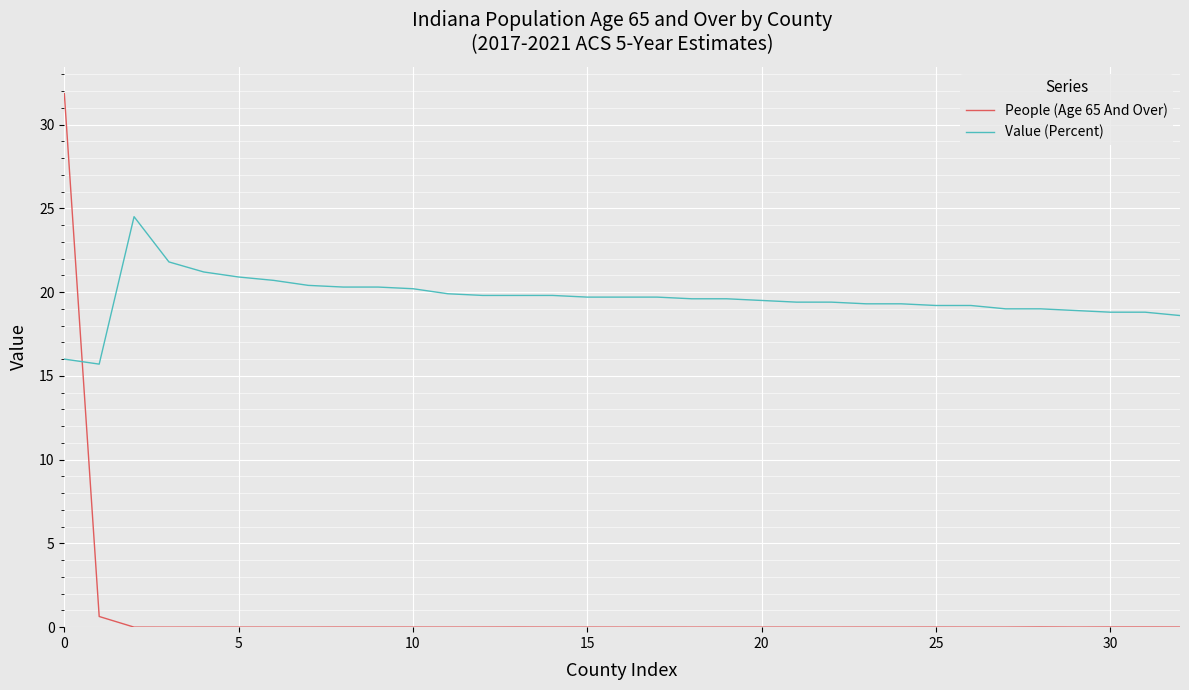

Which series has the widest spread of values?

People (Age 65 And Over)